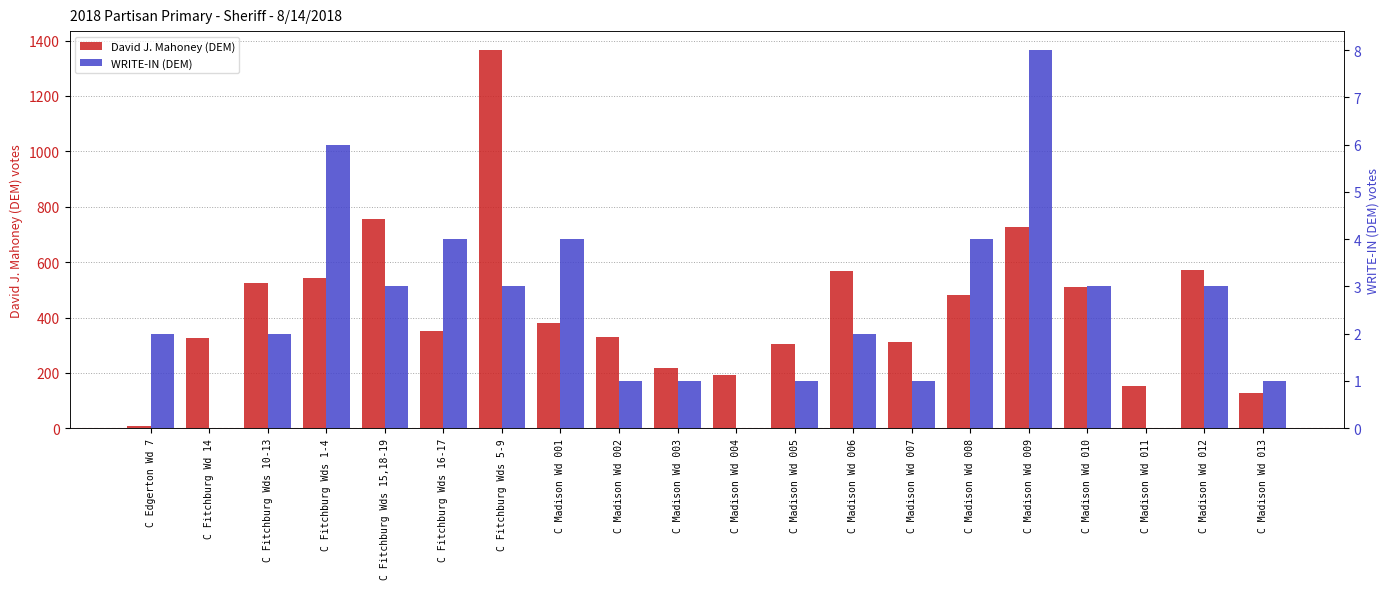

Reading right to left, extract all data points from this chart.

David J. Mahoney (DEM): 126	571	154	510	728	480	310	568	306	193	218	330	379	1366	353	754	541	526	327	9
WRITE-IN (DEM): 1	3	0	3	8	4	1	2	1	0	1	1	4	3	4	3	6	2	0	2